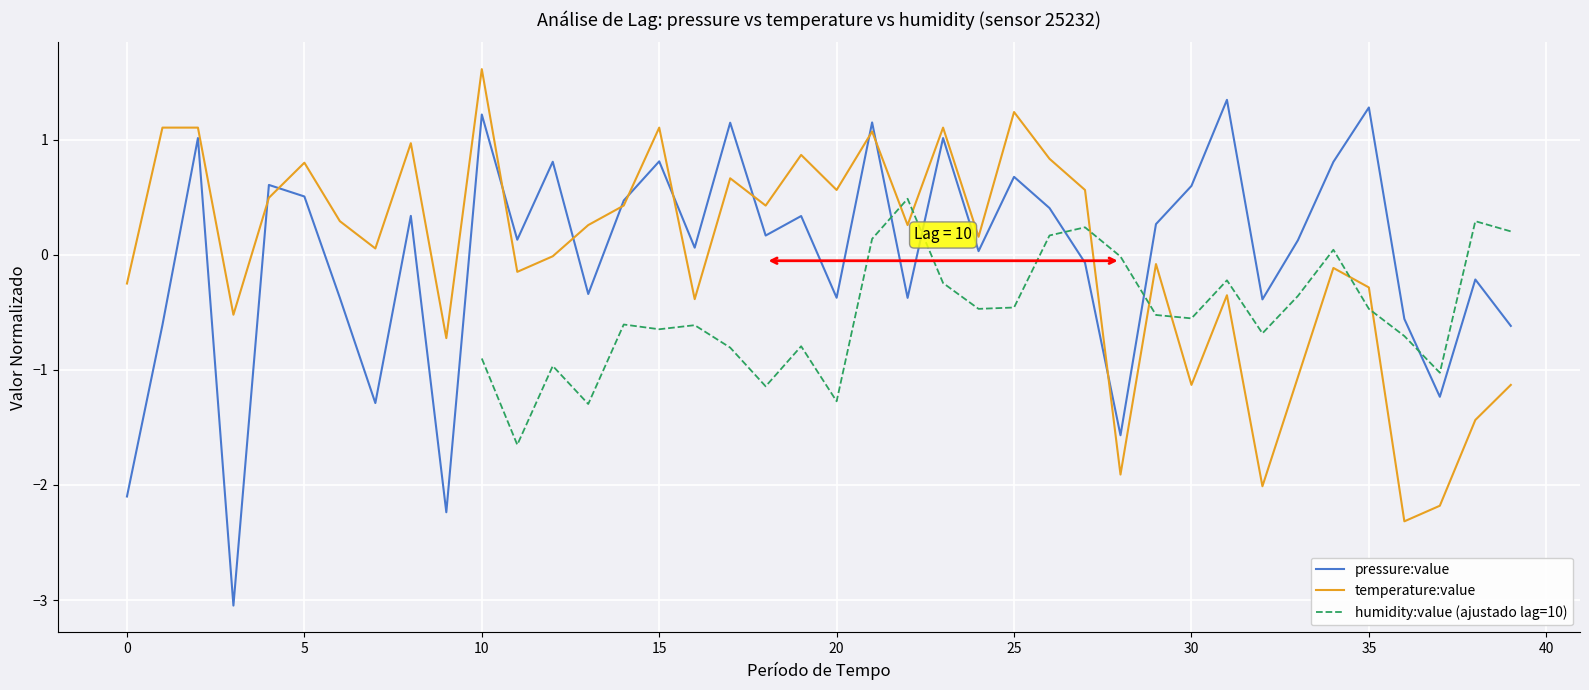

What is the label of the 17th point from the right?

23